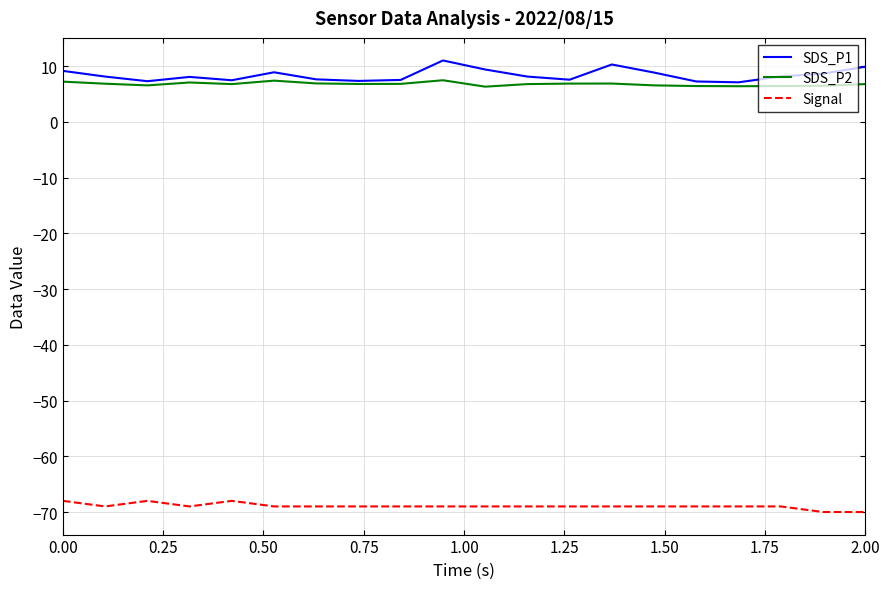

Which series has the largest total across all categories?

SDS_P1